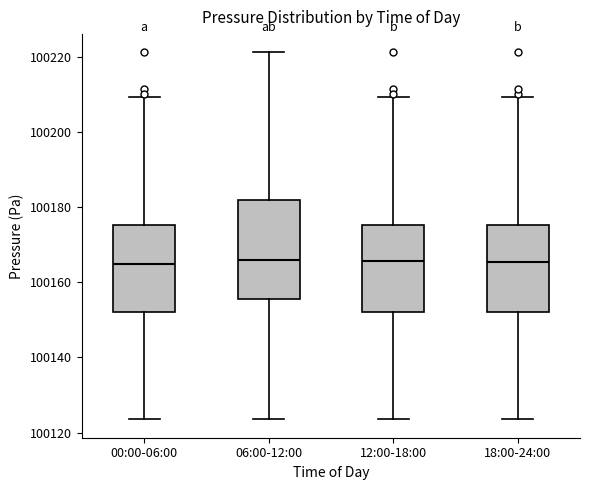

Reading left to right, transcribe this box plot: for each box, give where its median line is, the range the box spans, and where its two whiskers end, as read against the y-axis. The values are not printed on the chart, so give them approximately, as read against the axis.

00:00-06:00: median 100164, box 100152 to 100176, whiskers 100124 to 100210
06:00-12:00: median 100166, box 100156 to 100182, whiskers 100124 to 100222
12:00-18:00: median 100166, box 100152 to 100176, whiskers 100124 to 100210
18:00-24:00: median 100166, box 100152 to 100176, whiskers 100124 to 100210